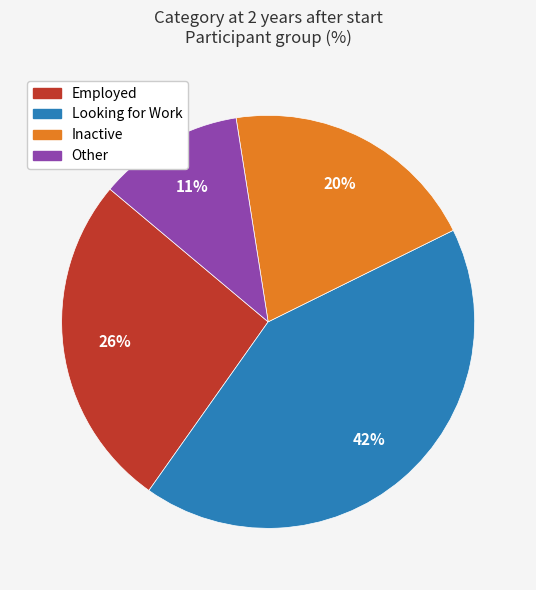

True or false: Looking for Work accounts for 42% of the total.

True